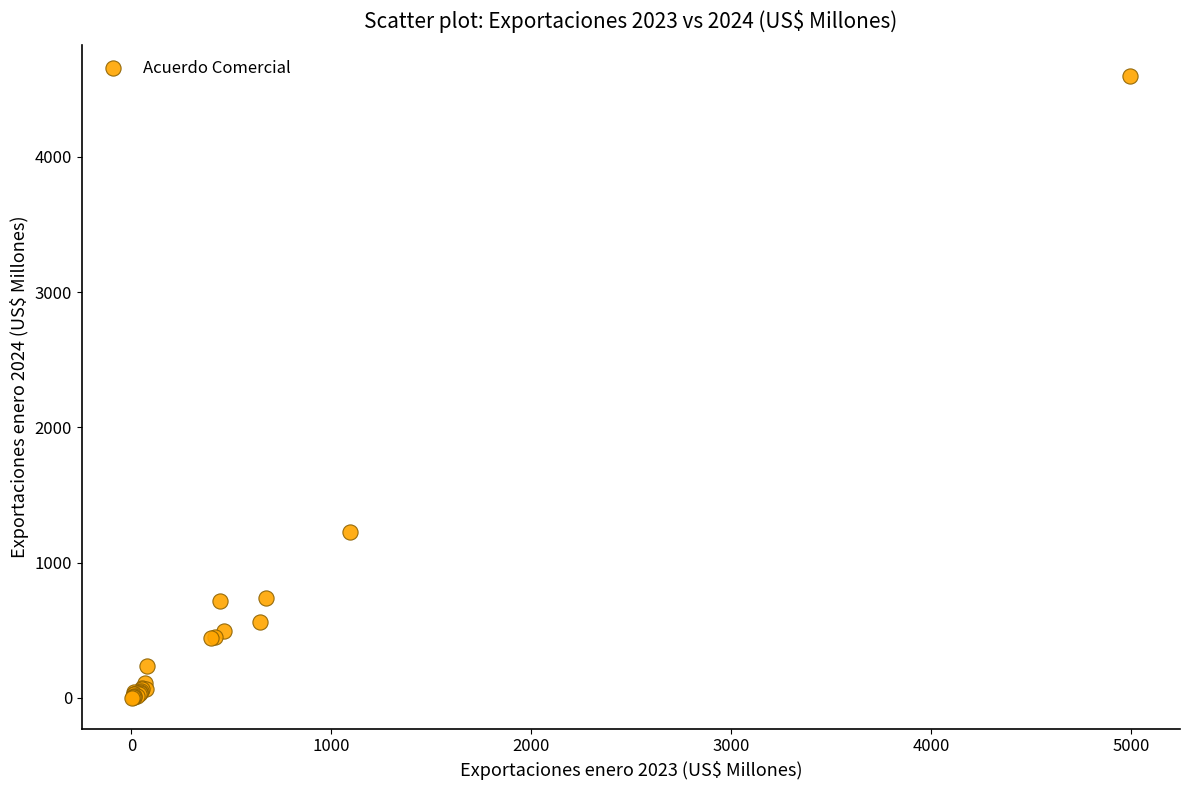

What Y value in the scatter plot is closest to 2300?

1222.3